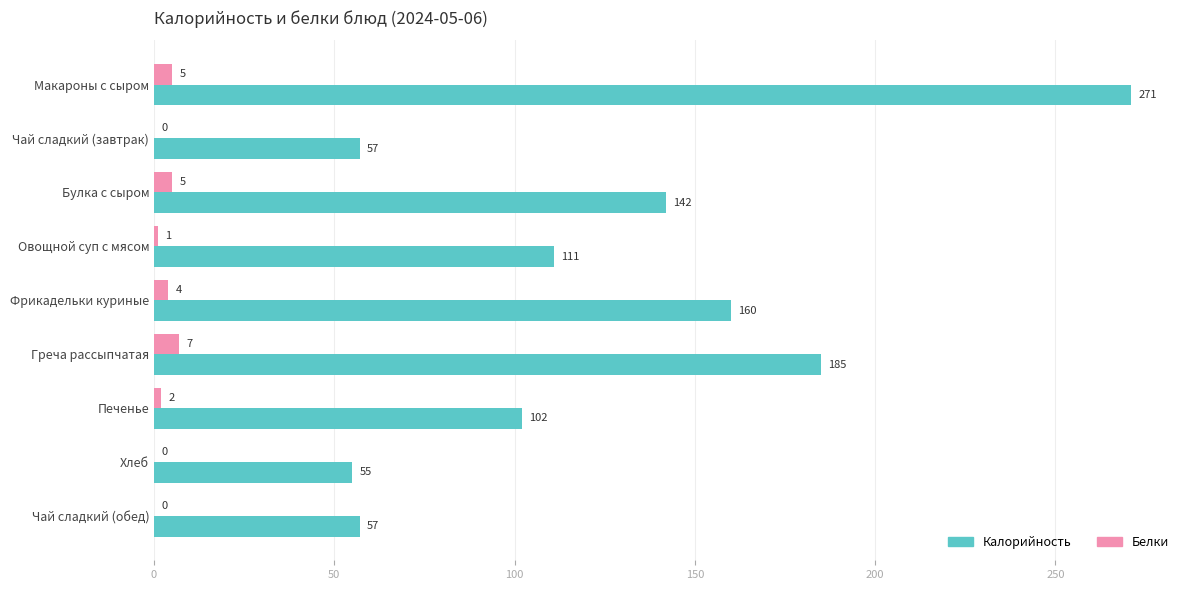

What is the sum of all Калорийность values?

1140